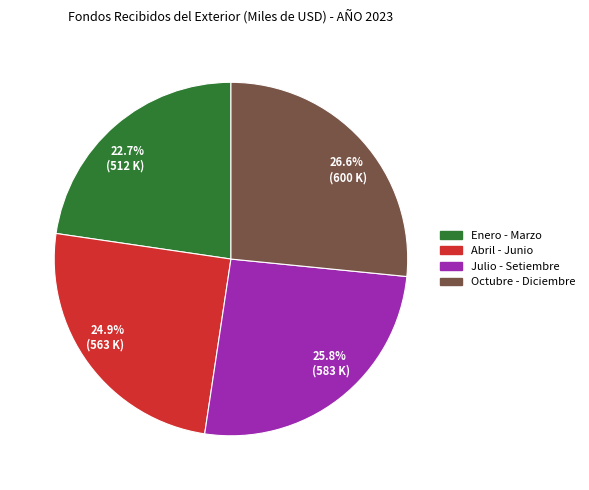

Rank the categories by value from highest to lowest.

26.6% (600 K), 25.8% (583 K), 24.9% (563 K), 22.7% (512 K)